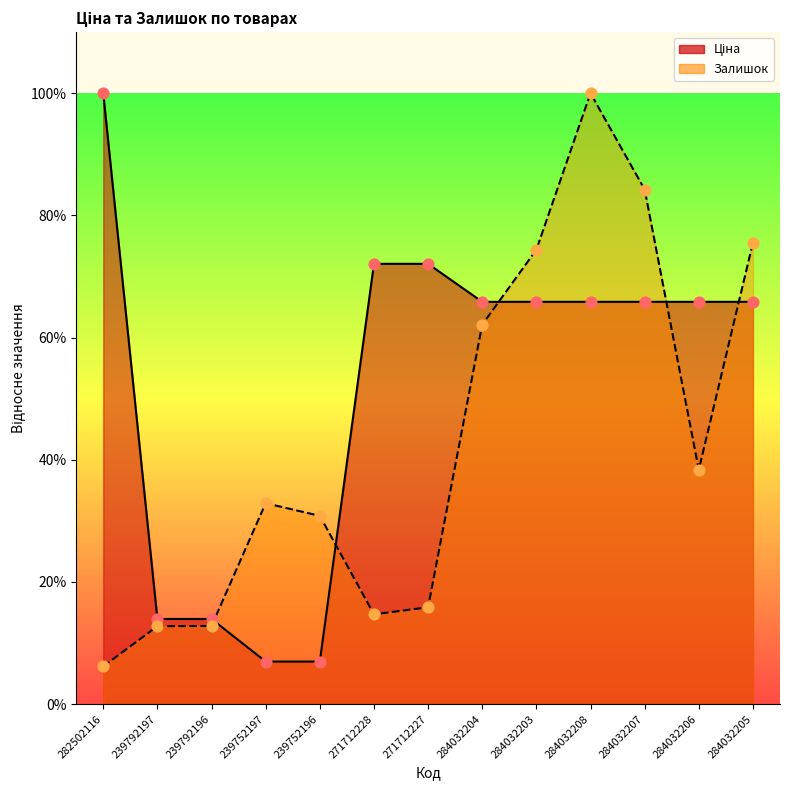

What are all the series names shown in the legend?

Ціна, Залишок